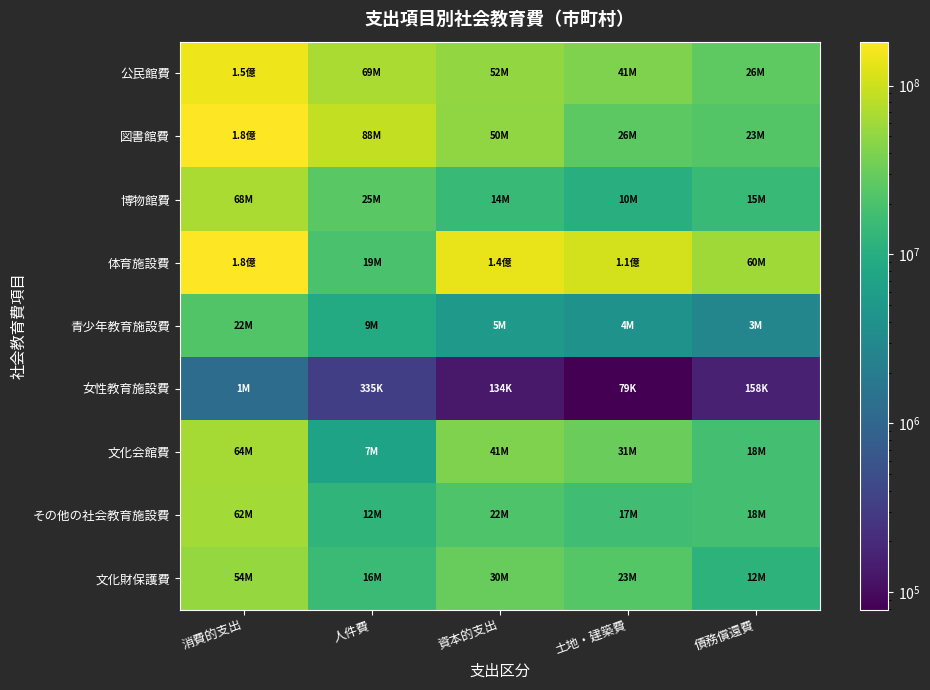

What is the spread (max minus min) of values at 資本的支出?

140892249